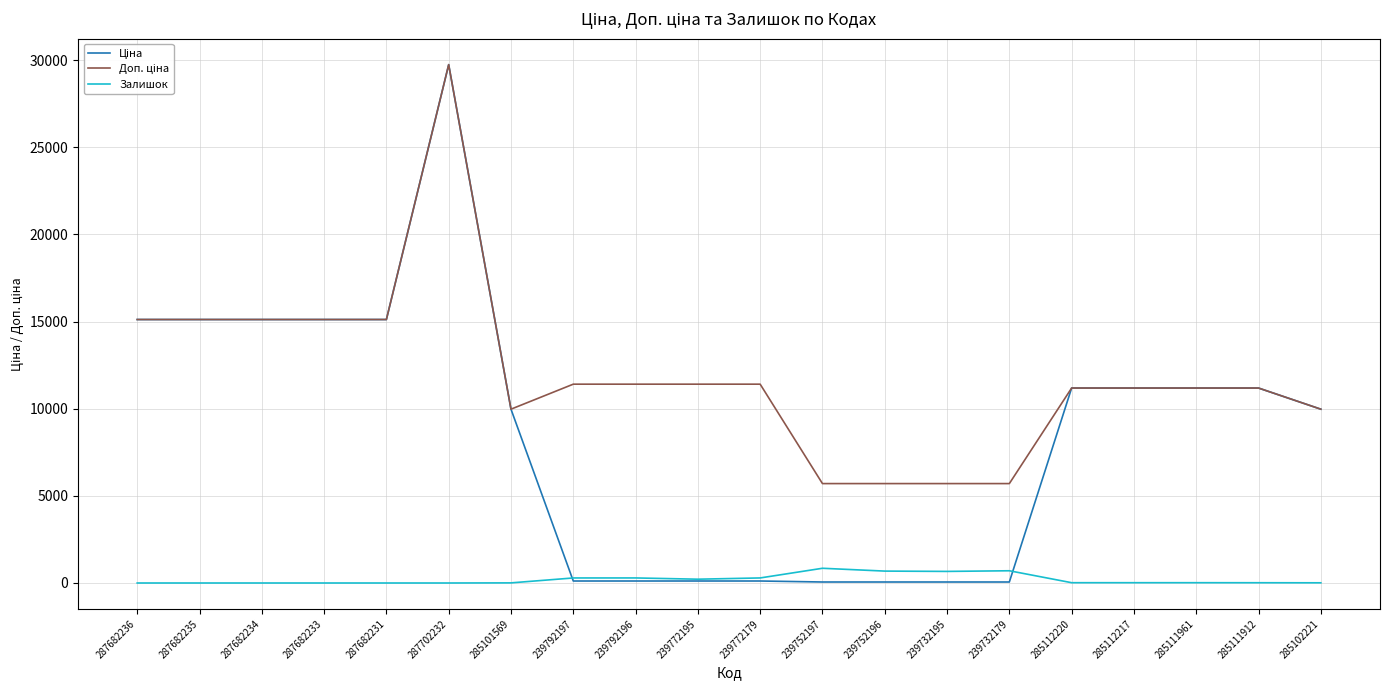

True or false: Залишок has a value of 290.0 at 239772179.

True